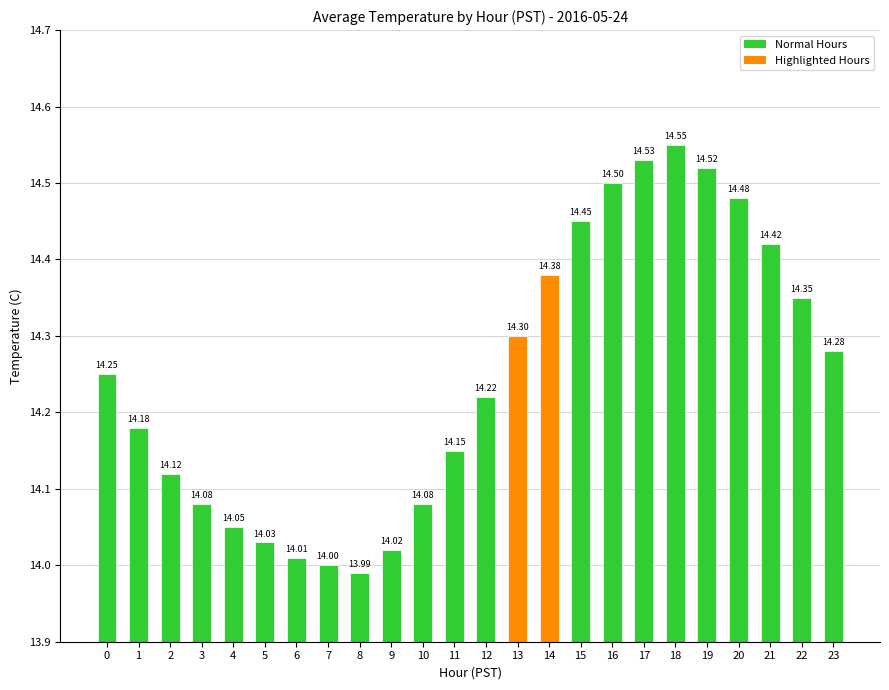

How many values are below 14?

1